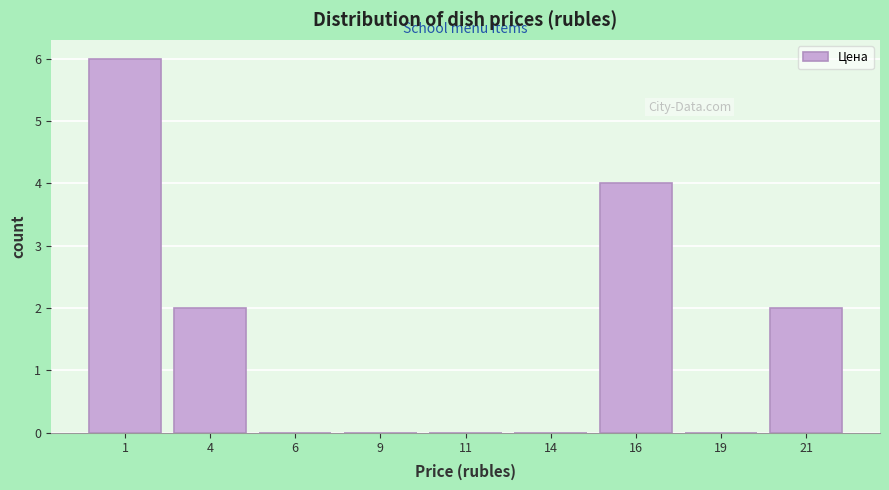

Reading right to left, what are all the values shown in this chart?

21=2	19=0	16=4	14=0	11=0	9=0	6=0	4=2	1=6